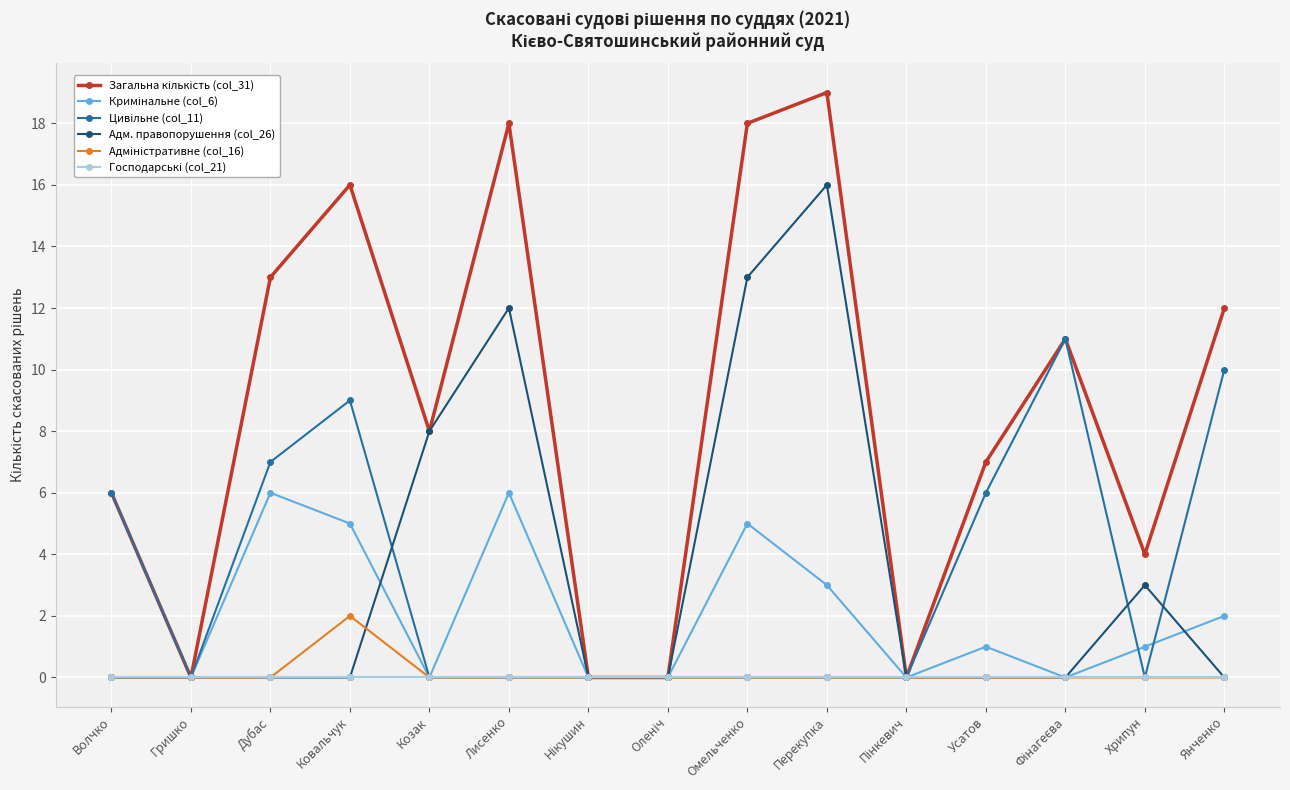

Between Волчко and Перекупка, which series saw the biggest shift?

Адм. правопорушення (col_26)